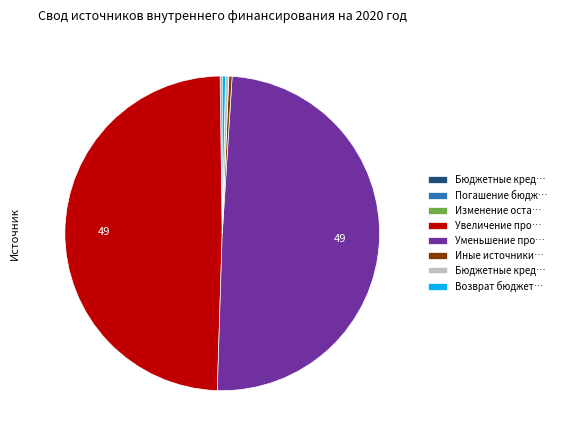

Is there any slice that represents more than half of the pie?

No